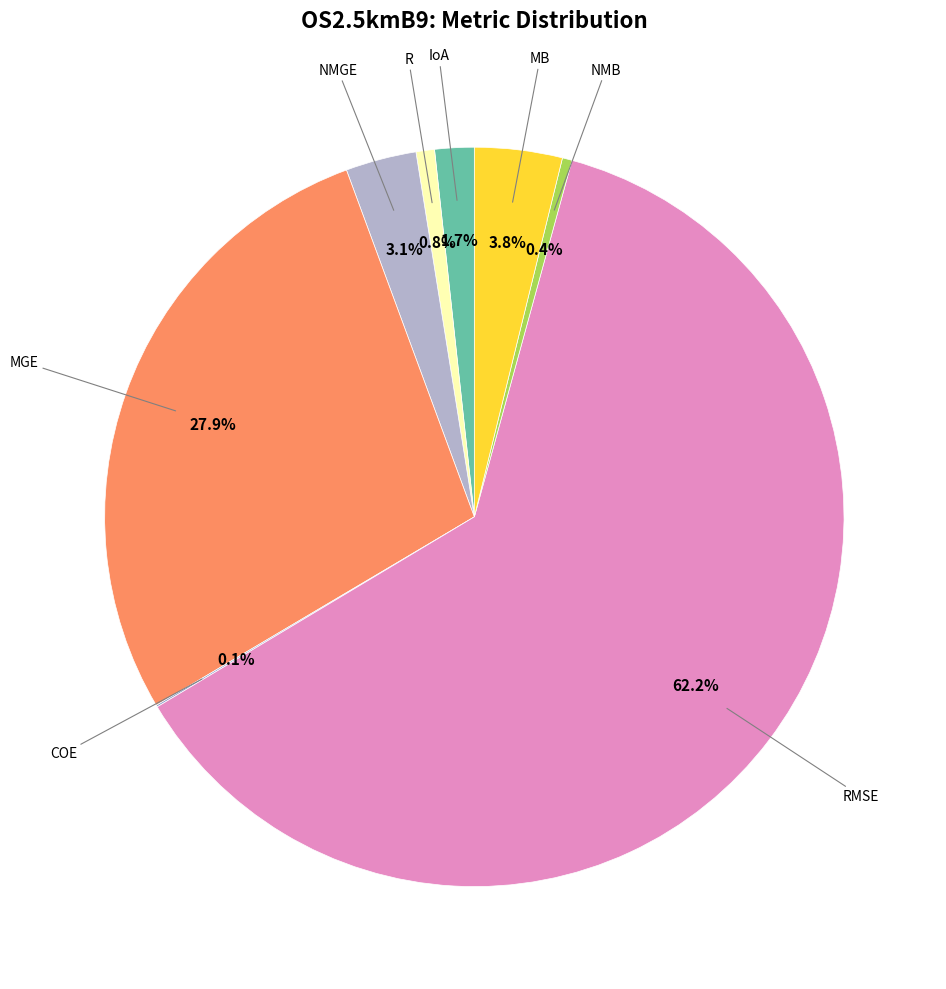

Is there any slice that represents more than half of the pie?

Yes